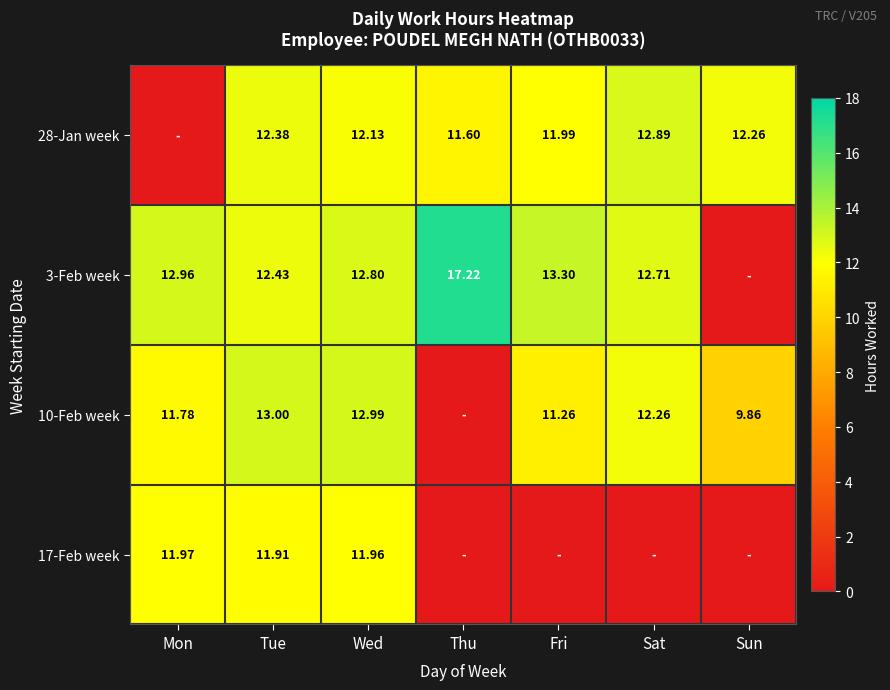

What is the maximum value for 28-Jan week?

12.9